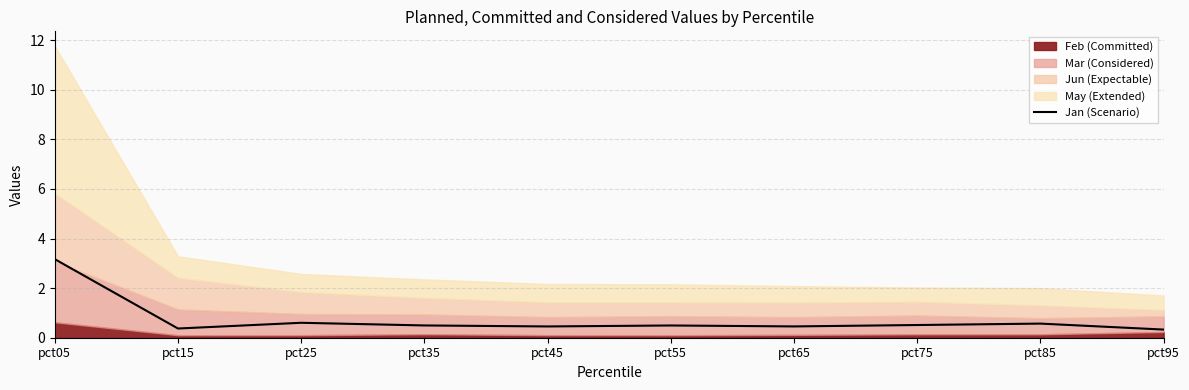

Reading left to right, what are all the values shown in this chart?

pct05=3.2	pct15=0.4	pct25=0.6	pct35=0.5	pct45=0.5	pct55=0.5	pct65=0.5	pct75=0.5	pct85=0.6	pct95=0.3